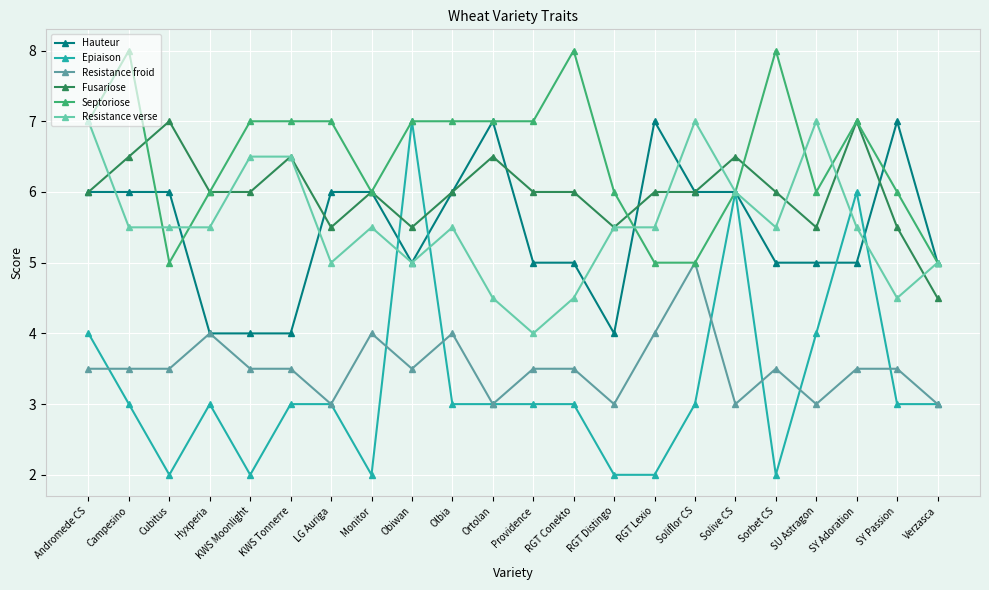

Reading right to left, extract all data points from this chart.

Hauteur: 5.0	7.0	5.0	5.0	5.0	6.0	6.0	7.0	4.0	5.0	5.0	7.0	6.0	5.0	6.0	6.0	4.0	4.0	4.0	6.0	6.0	6.0
Epiaison: 3.0	3.0	6.0	4.0	2.0	6.0	3.0	2.0	2.0	3.0	3.0	3.0	3.0	7.0	2.0	3.0	3.0	2.0	3.0	2.0	3.0	4.0
Resistance froid: 3.0	3.5	3.5	3.0	3.5	3.0	5.0	4.0	3.0	3.5	3.5	3.0	4.0	3.5	4.0	3.0	3.5	3.5	4.0	3.5	3.5	3.5
Fusariose: 4.5	5.5	7.0	5.5	6.0	6.5	6.0	6.0	5.5	6.0	6.0	6.5	6.0	5.5	6.0	5.5	6.5	6.0	6.0	7.0	6.5	6.0
Septoriose: 5.0	6.0	7.0	6.0	8.0	6.0	5.0	5.0	6.0	8.0	7.0	7.0	7.0	7.0	6.0	7.0	7.0	7.0	6.0	5.0	8.0	7.0
Resistance verse: 5.0	4.5	5.5	7.0	5.5	6.0	7.0	5.5	5.5	4.5	4.0	4.5	5.5	5.0	5.5	5.0	6.5	6.5	5.5	5.5	5.5	7.0